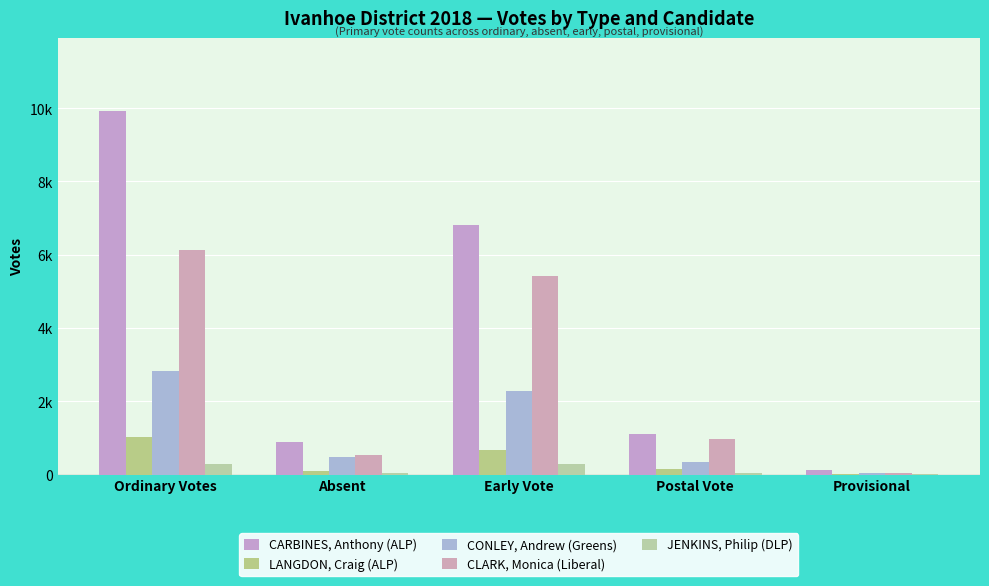

At how many categories does at least one series exceed 3310?

2